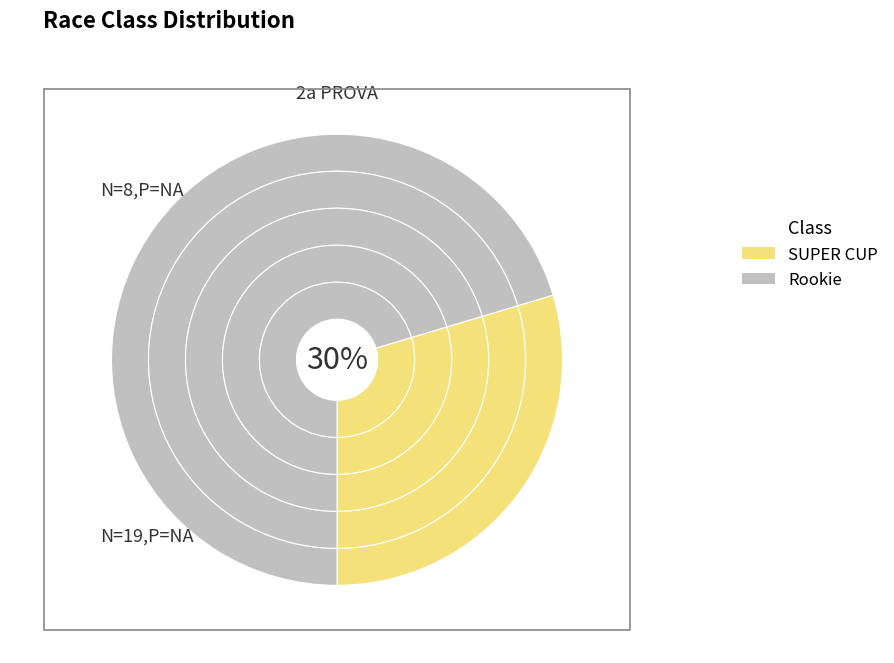

To the nearest percent, what portion does Rookie represent?

70%